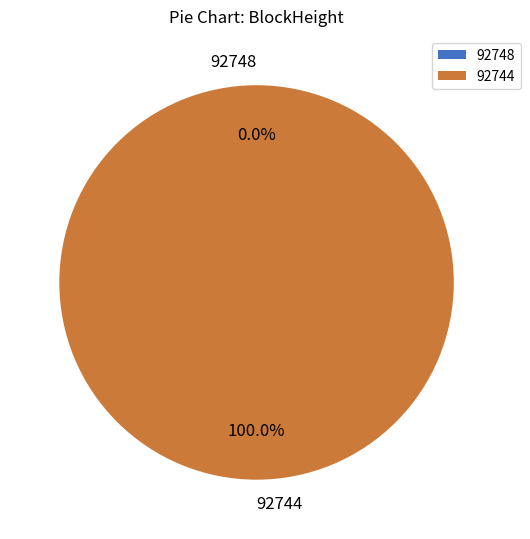

Rank the categories by value from highest to lowest.

92744, 92748